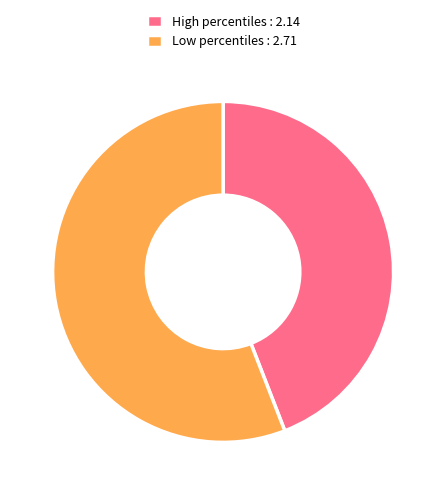

Count the number of slices in the pie.

2